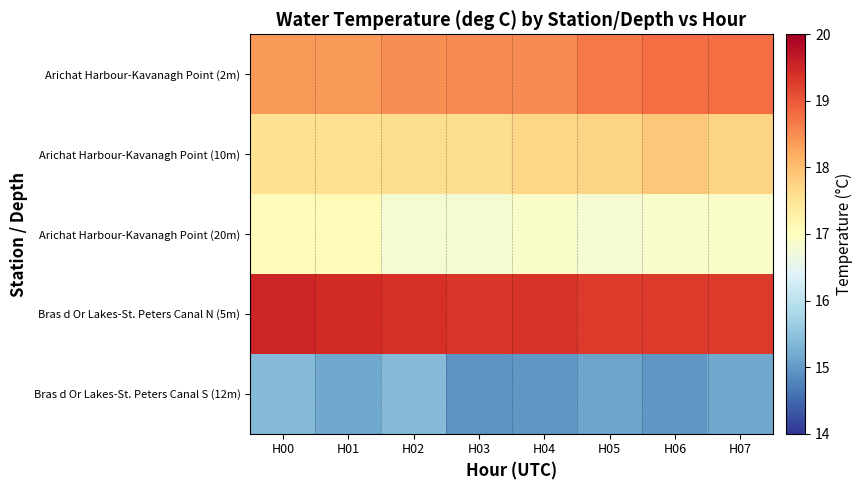

Between H05 and H07, which series saw the biggest shift?

Arichat Harbour-Kavanagh Point (2m)